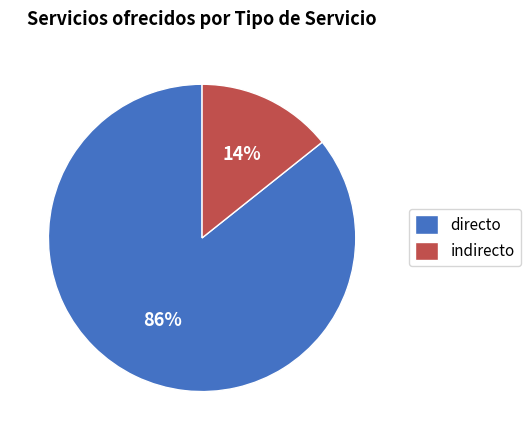

Which has a higher value, indirecto or directo?

directo